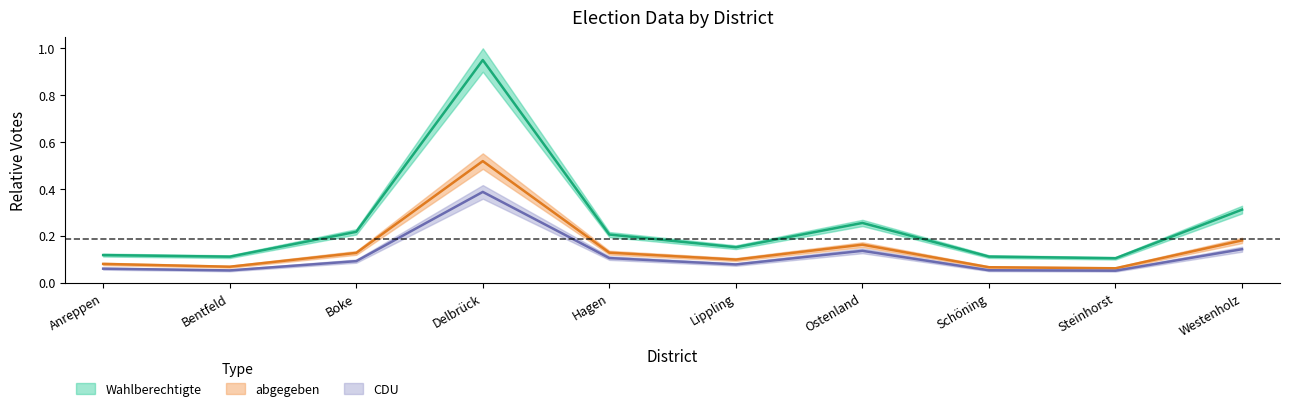

True or false: abgegeben and CDU intersect in this chart.

False